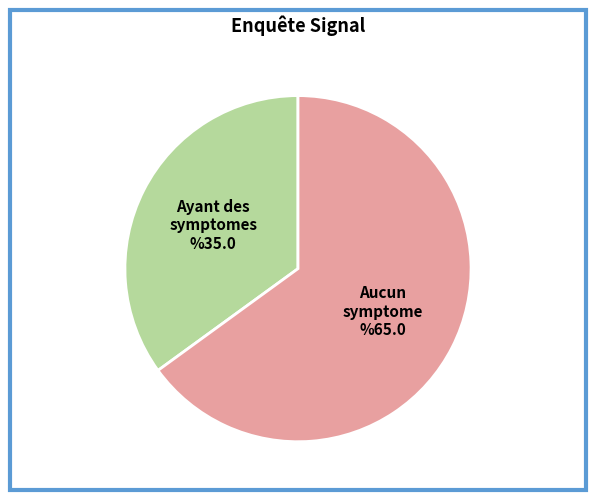

Combined, do Aucun symptome and Ayant des symptomes account for over 50%?

Yes